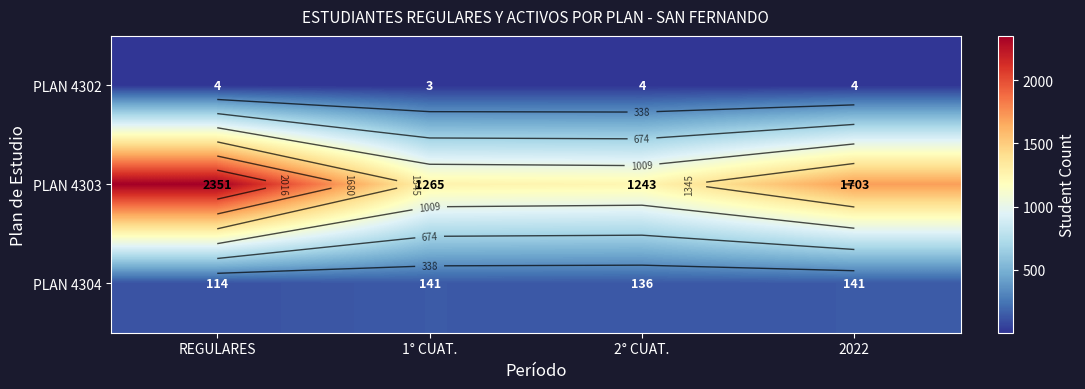

Which series has the widest spread of values?

PLAN 4303